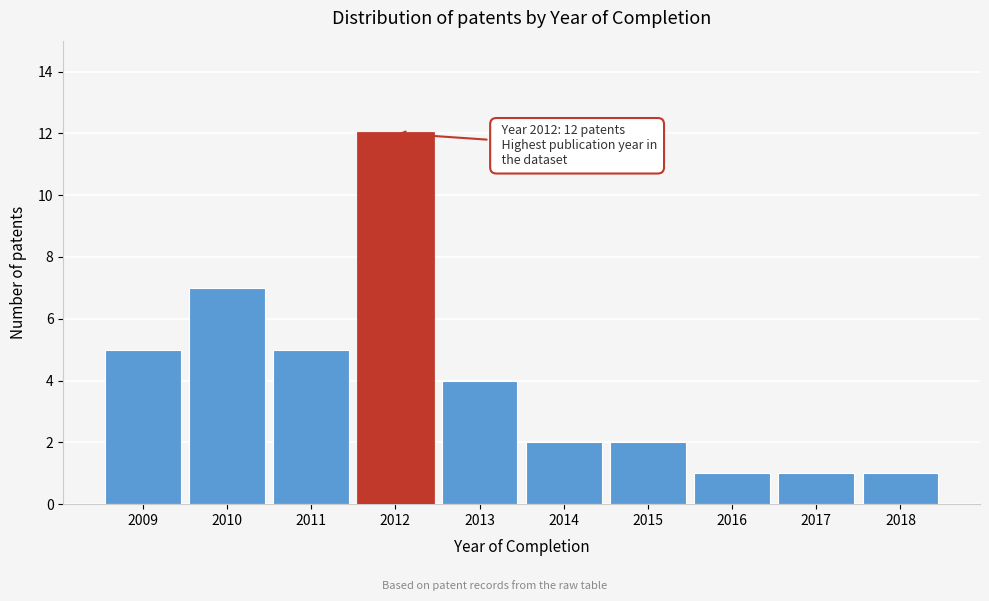

Reading left to right, what are all the values shown in this chart?

5	7	5	12	4	2	2	1	1	1